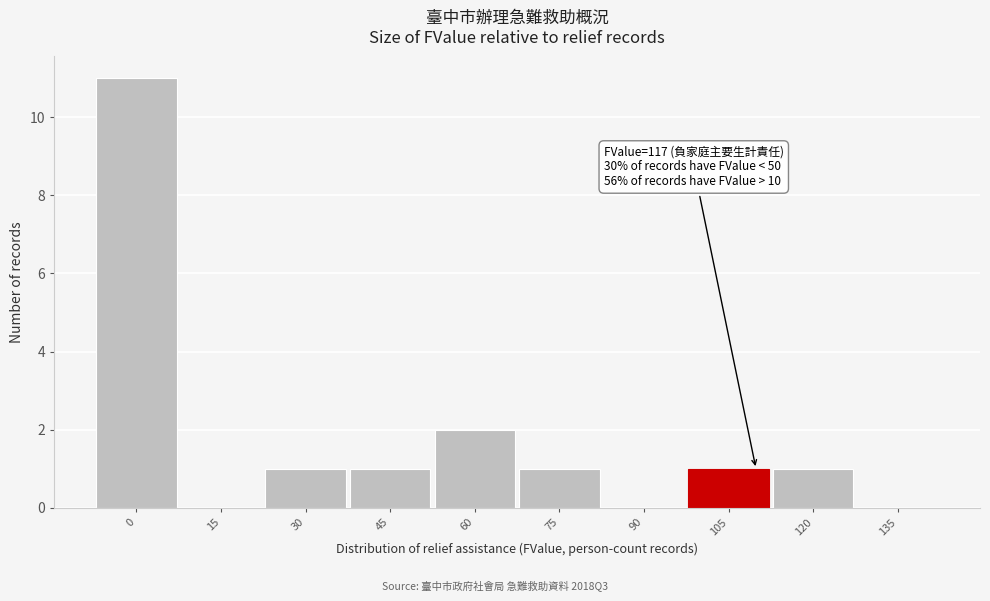

Reading left to right, list all the values displayed in this chart.

0=11	15=0	30=1	45=1	60=2	75=1	90=0	105=1	120=1	135=0